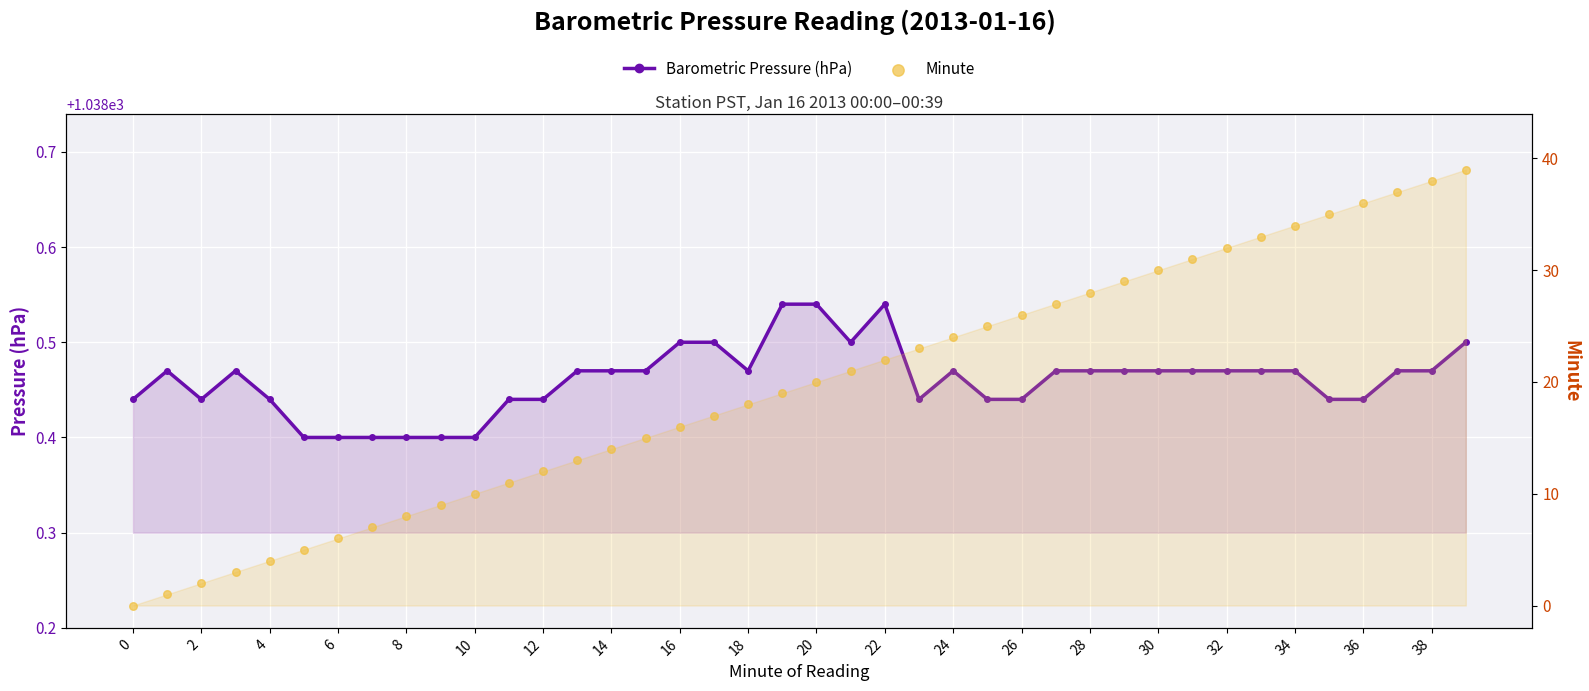

Which series has the largest total across all categories?

Barometric Pressure (hPa)